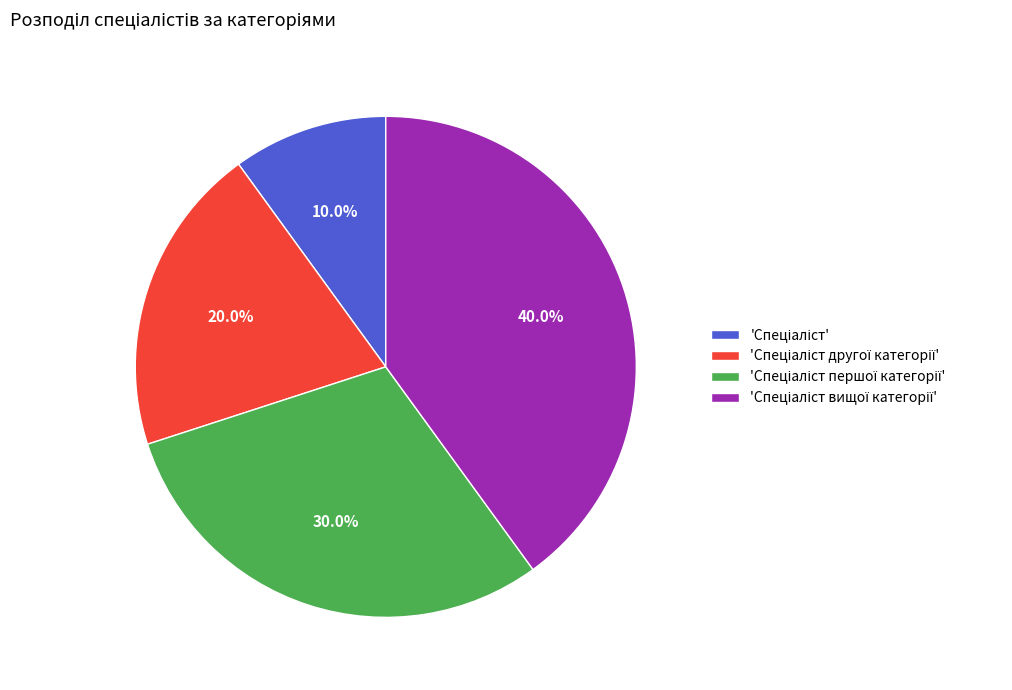

Is there a majority slice in this chart?

No